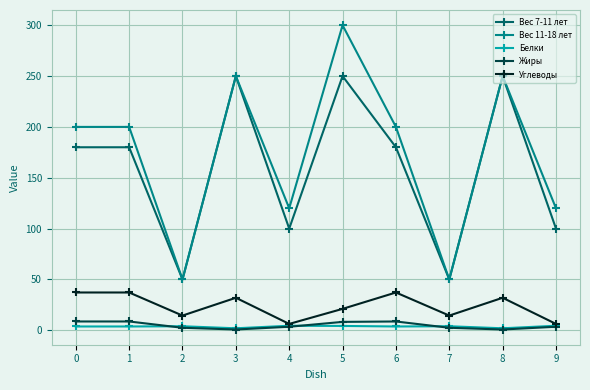

At 6, list the series in order from smallest to largest.

Белки, Жиры, Углеводы, Вес 7-11 лет, Вес 11-18 лет